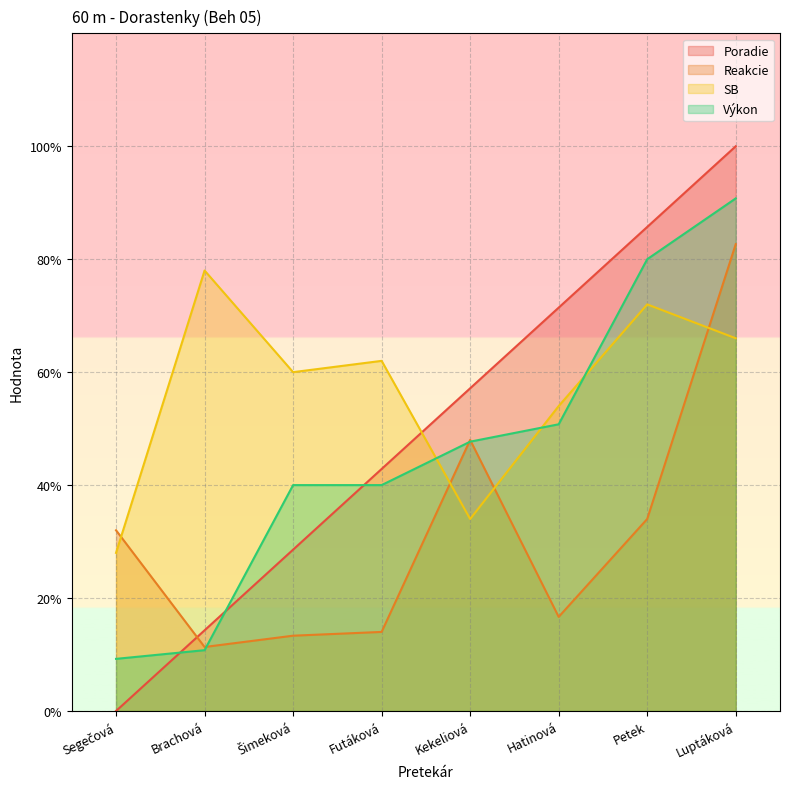

What is the label of the 2nd point from the left?

Brachová